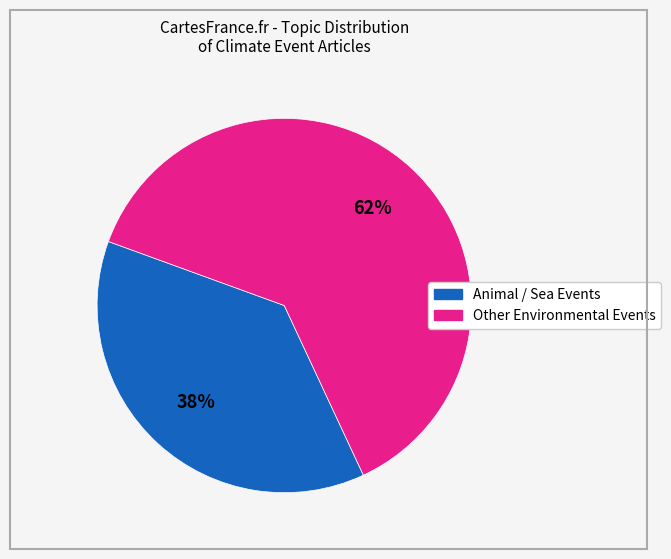

To the nearest percent, what is the average slice percentage?

50%